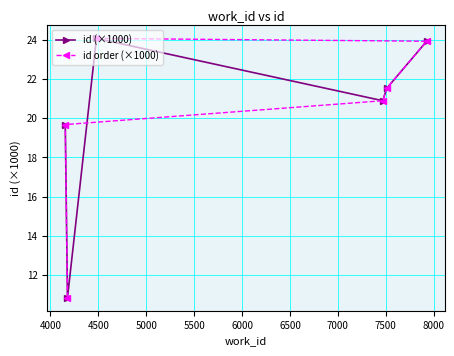

What is the value of the id (×1000) point at the 3rd from the left?

24.1